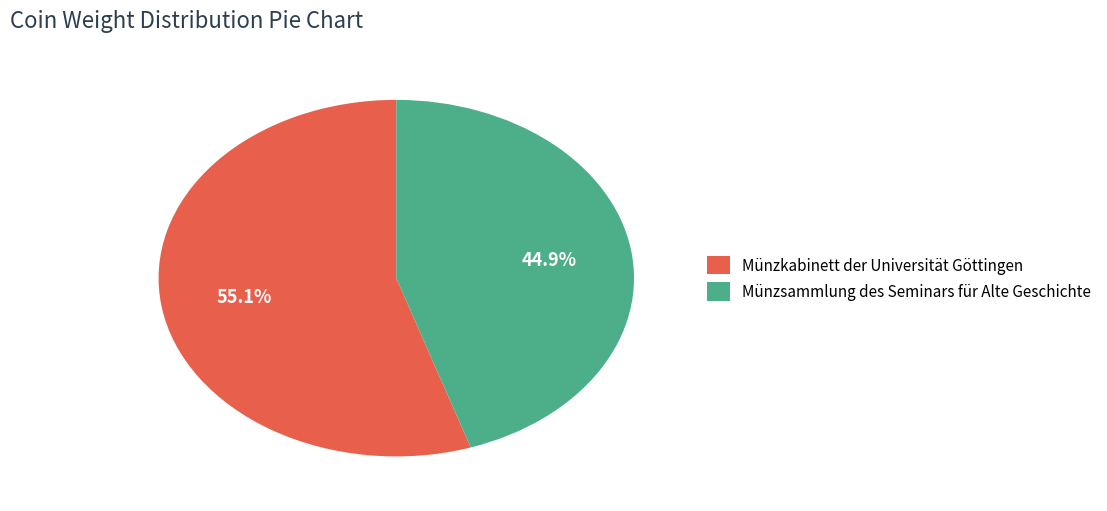

Rank the categories by value from lowest to highest.

Münzsammlung des Seminars für Alte Geschichte, Münzkabinett der Universität Göttingen